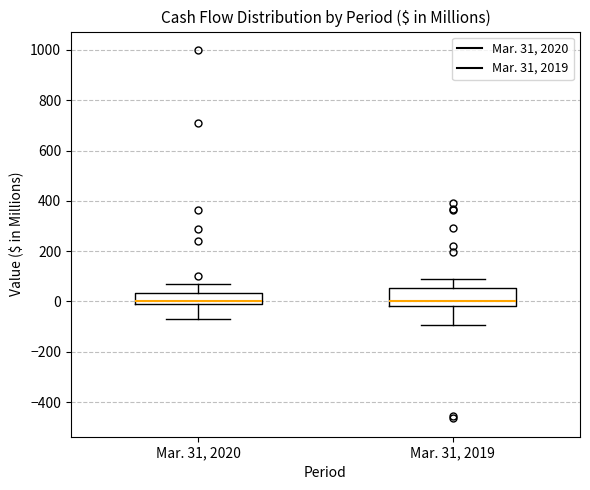

Reading left to right, read every box against the y-axis: the position of its median line, the range the box covers, and the ends of its whiskers. The values are not printed on the chart, so give them approximately, as read against the axis.

Mar. 31, 2020: median 0 (just above the box's lower edge), box 0 to 40, whiskers -80 to 60
Mar. 31, 2019: median 0, box -20 to 60, whiskers -100 to 80